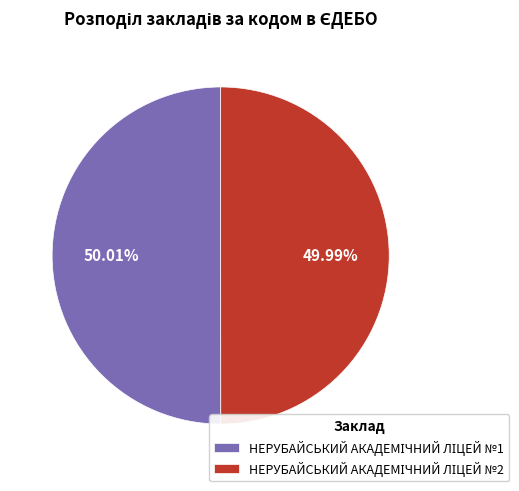

Is there any slice that represents more than half of the pie?

Yes